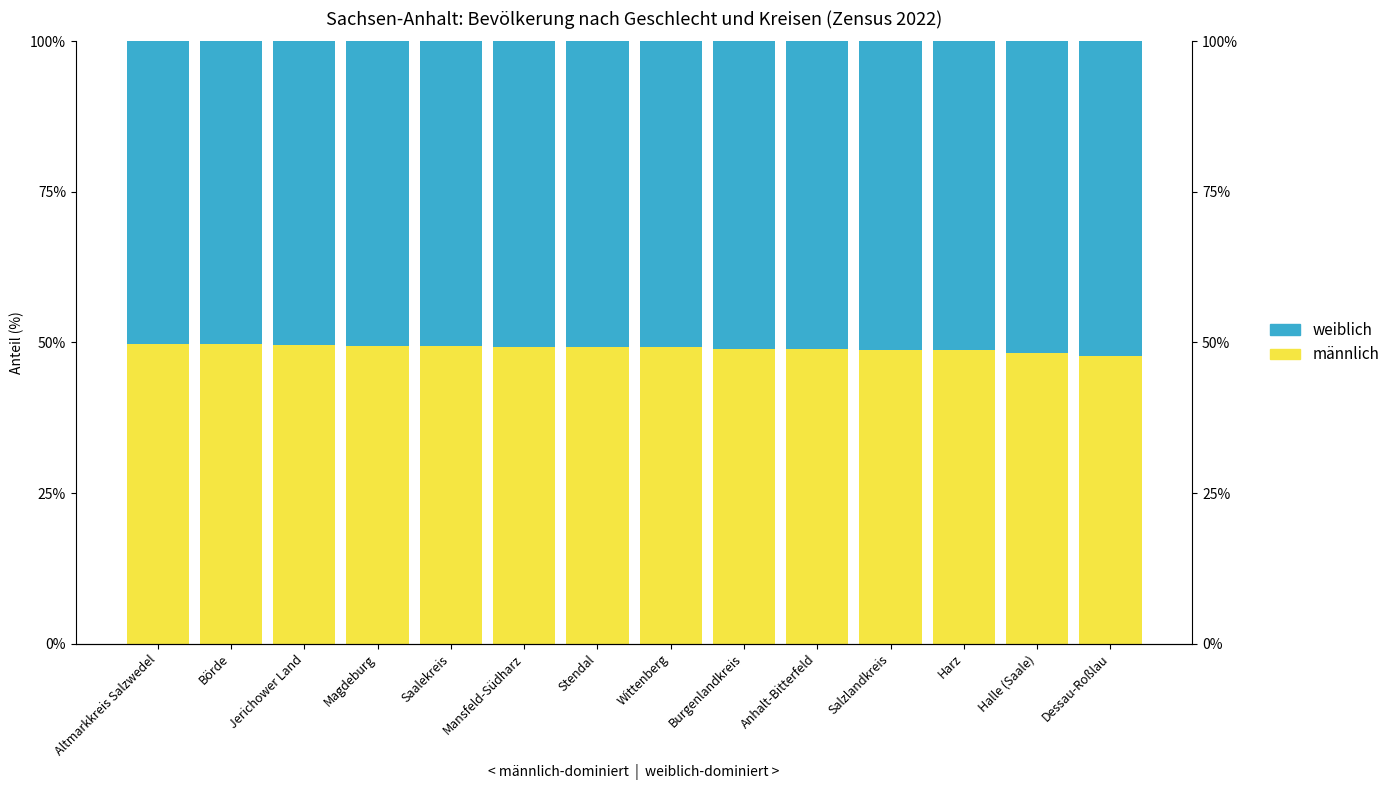

Reading left to right, what are all the values shown in this chart?

männlich: 49.7	49.7	49.5	49.5	49.4	49.3	49.2	49.2	49.0	48.9	48.8	48.8	48.3	47.8
weiblich: 50.3	50.3	50.5	50.5	50.6	50.7	50.8	50.8	51.0	51.1	51.2	51.2	51.7	52.2